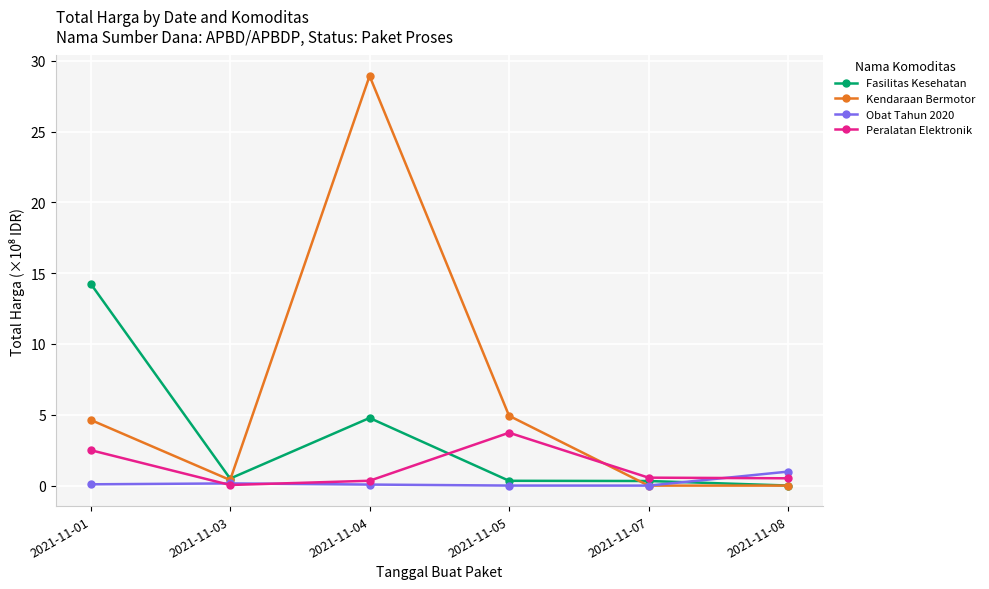

At which label does Peralatan Elektronik reach its minimum?

2021-11-03